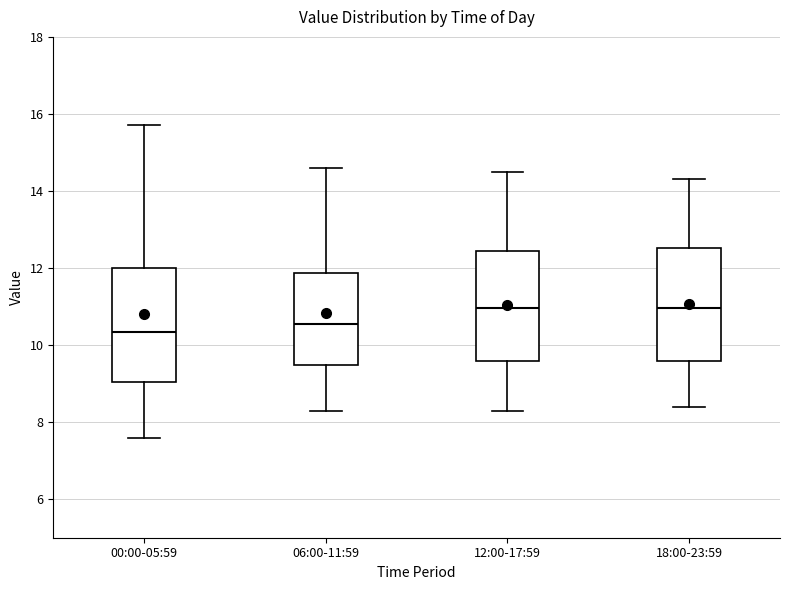

Where is the upper edge of the box for 18:00-23:59 on the y-axis? The values are not printed on the chart, so give them approximately, as read against the axis.

12.6